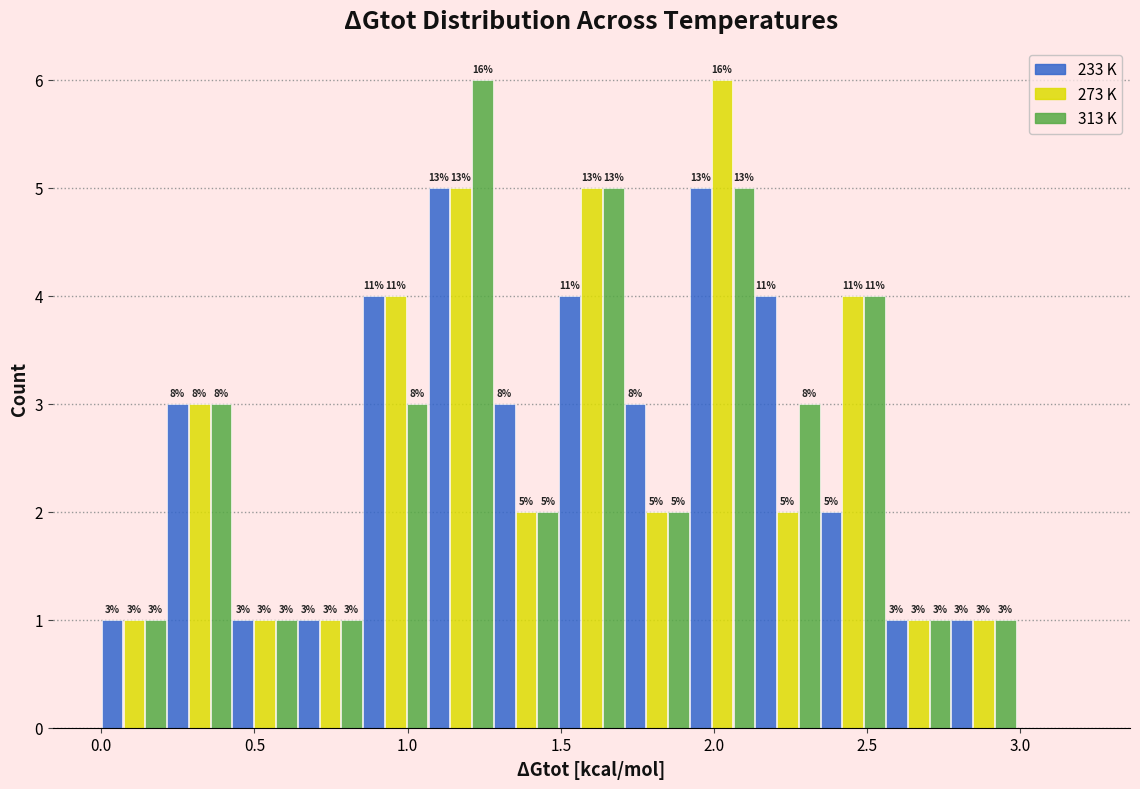

In the 313 K series, which range on the x-axis has the tallest bar?

1.05 to 1.30